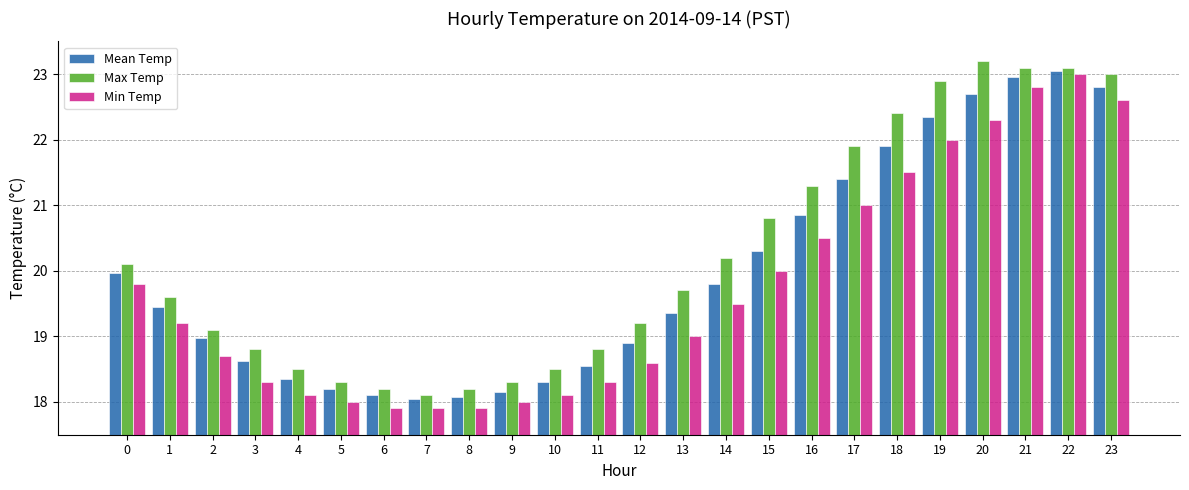

What is the approximate value of Max Temp at 14?

20.2